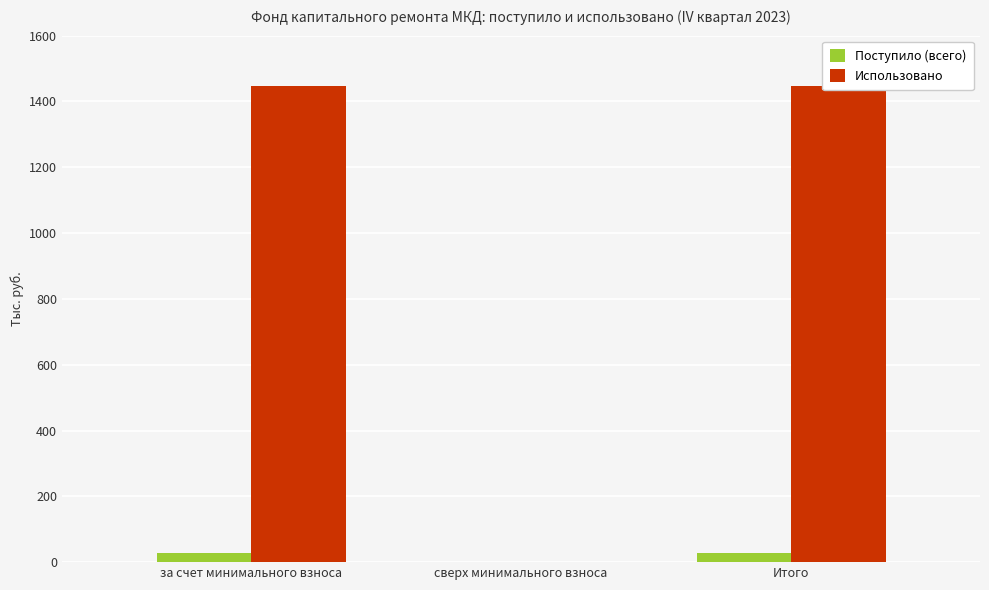

Count the number of categories in the chart.

3